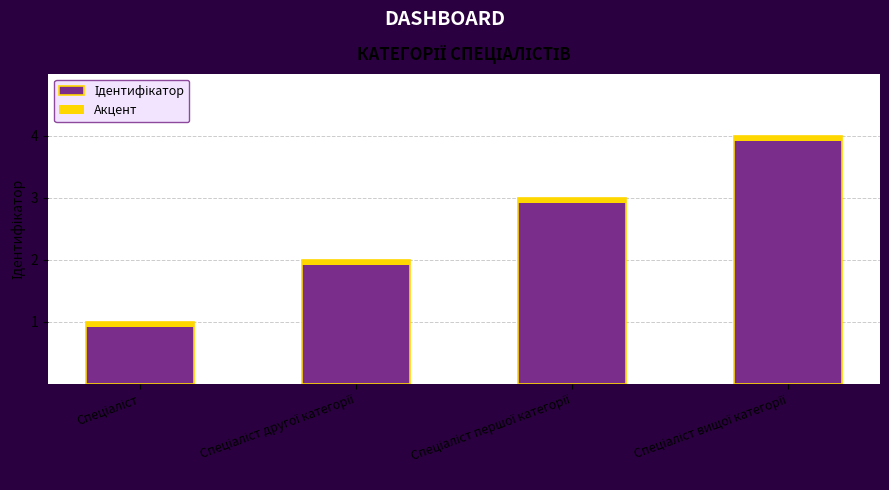

Which has a higher value, Спеціаліст другої категорії or Спеціаліст вищої категорії?

Спеціаліст вищої категорії